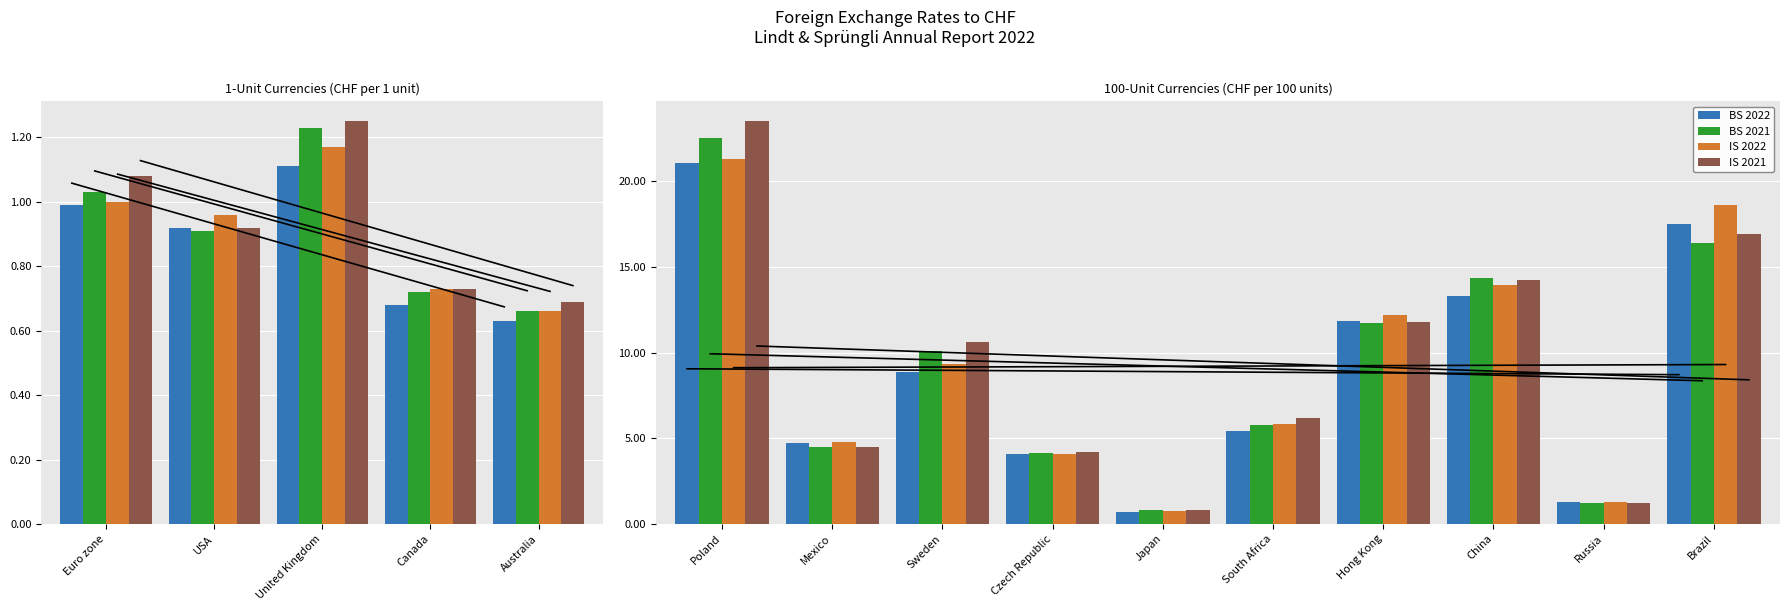

How many values in the IS 2021 series are below 10?

5